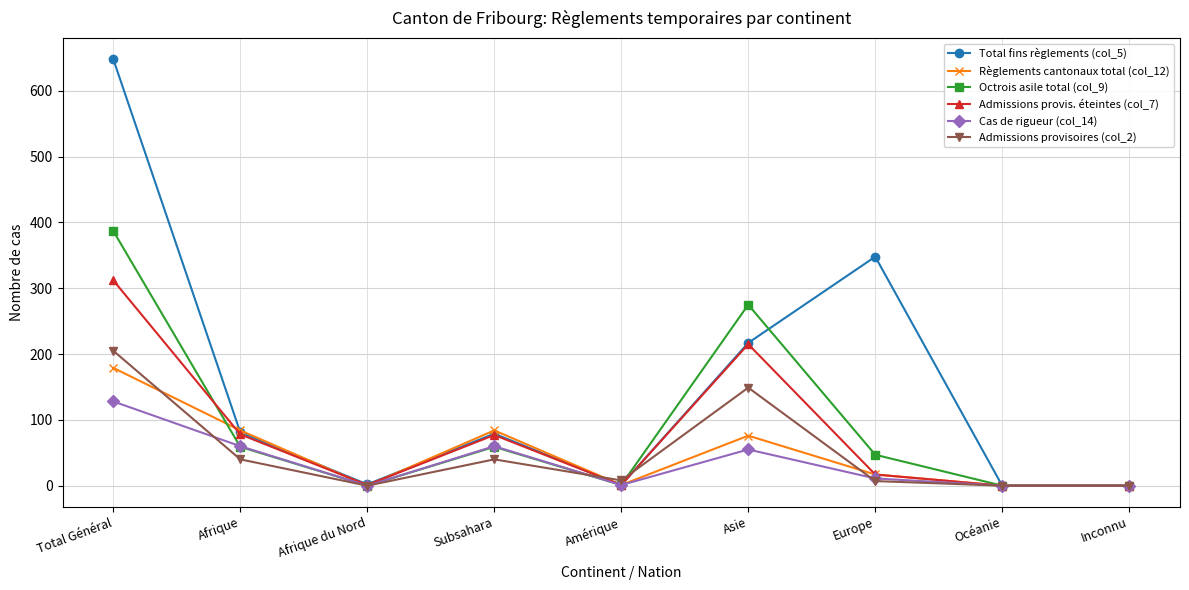

What is the average value of the Règlements cantonaux total (col_12) series?

49